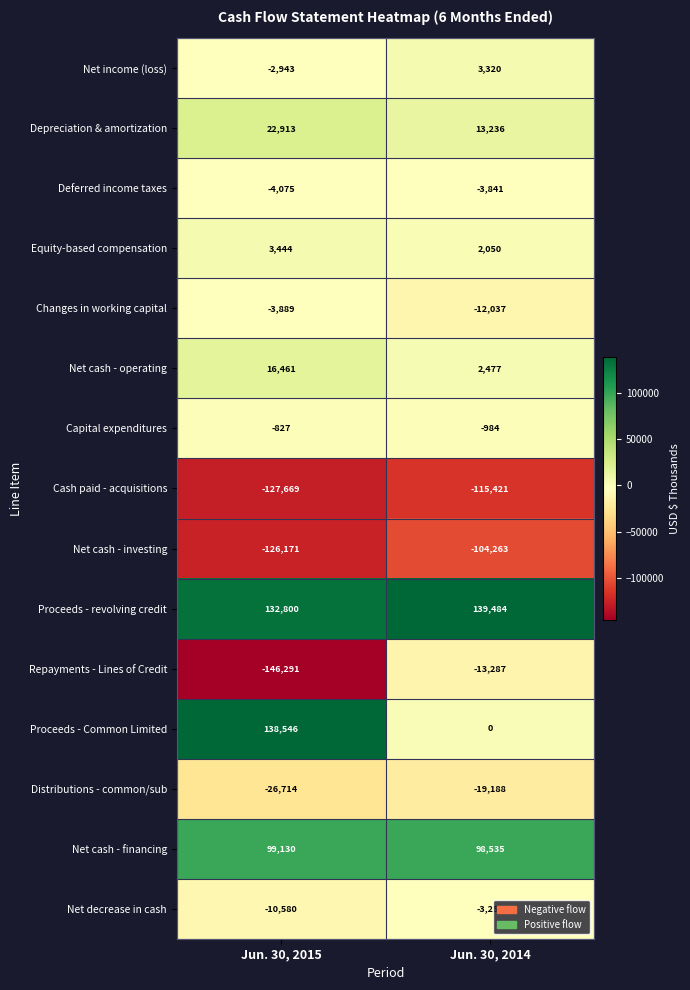

What is the greatest value displayed?

139484